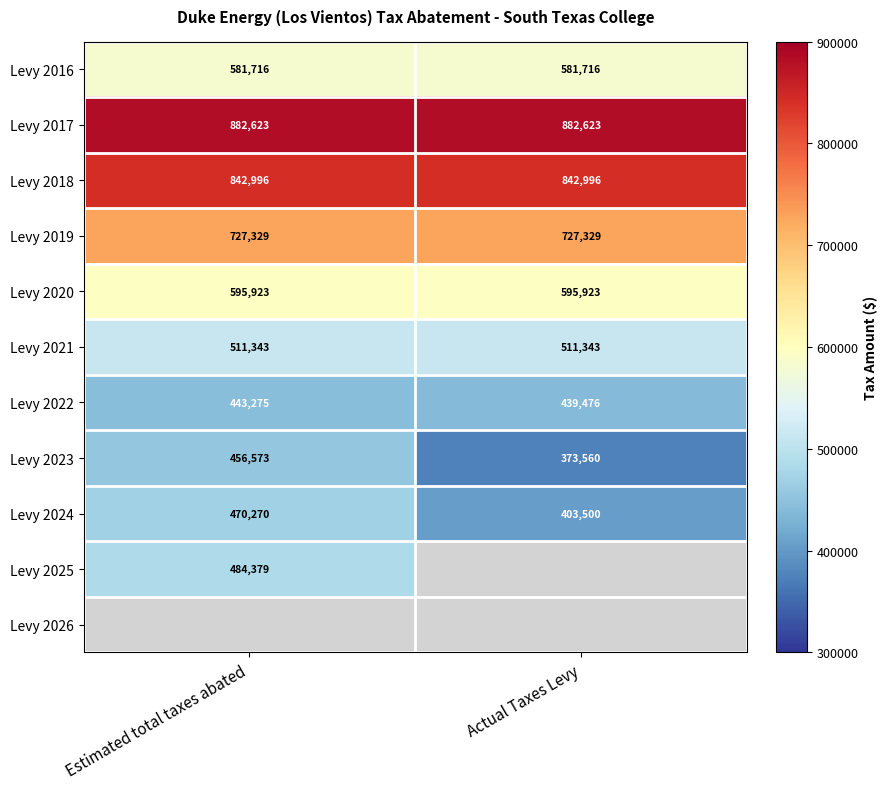

Which label corresponds to the largest value in the chart?

Estimated total taxes abated